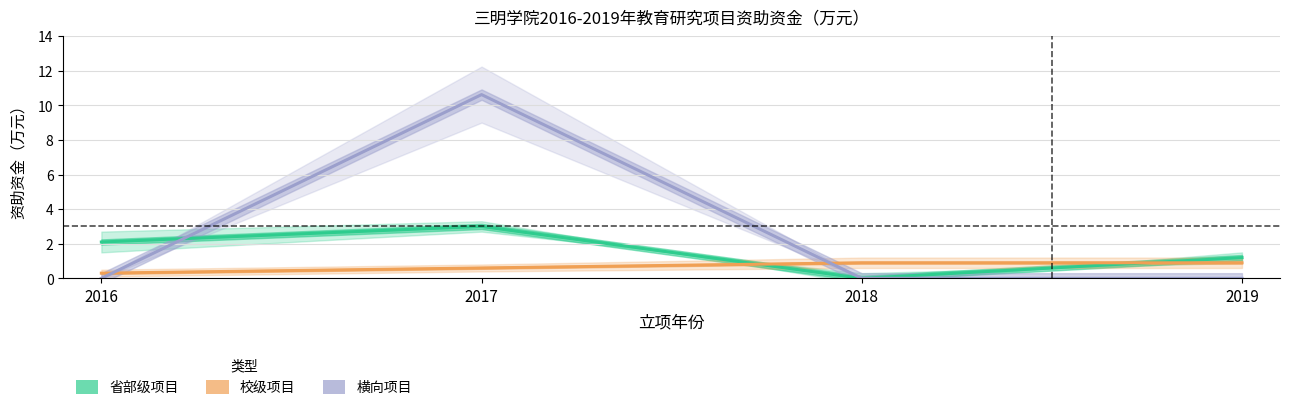

The value of 横向项目 at 2016 is 0.0. True or false?

True